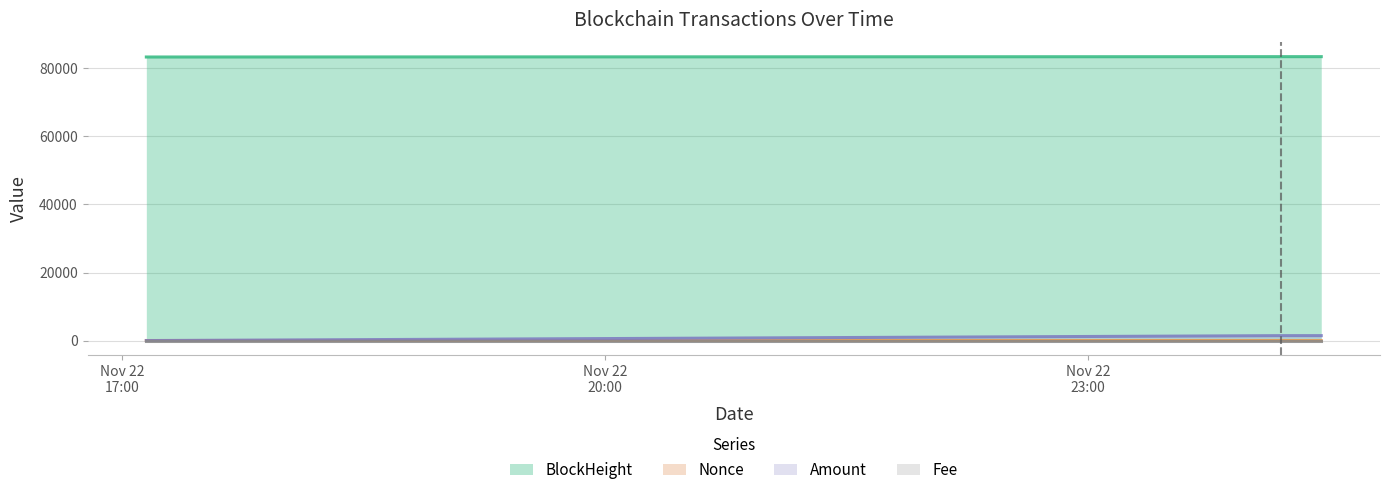

At how many categories does at least one series exceed 5068?

3